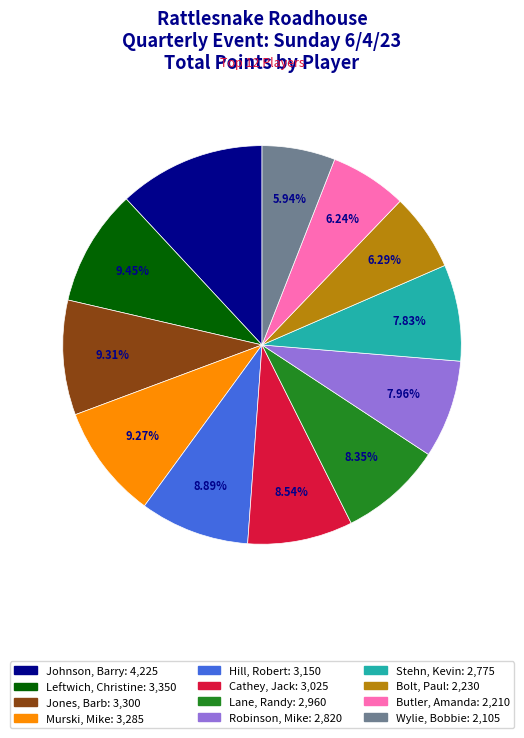

Which category has the biggest portion of the pie?

Johnson, Barry